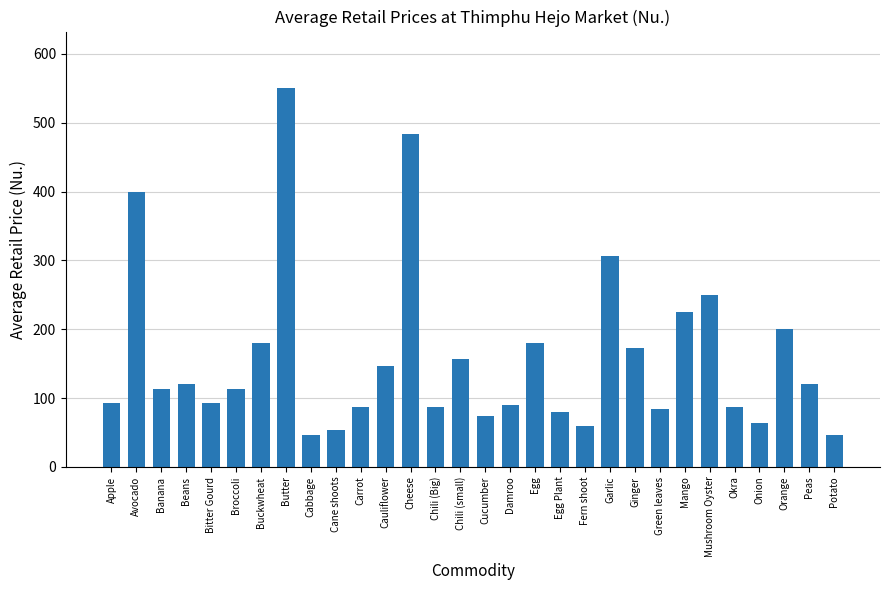

How many values exceed 113?

16